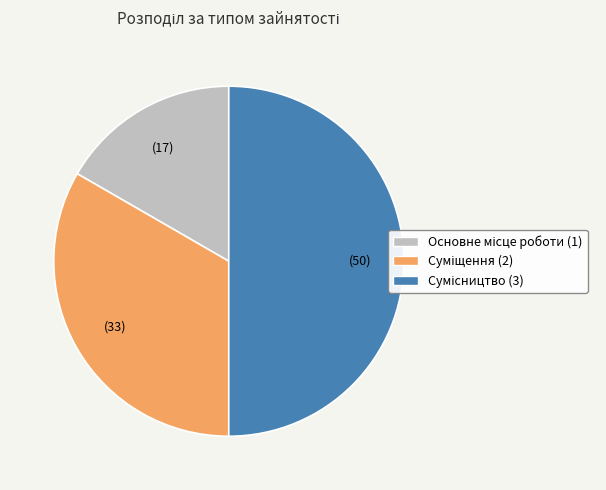

How many segments does this pie chart have?

3